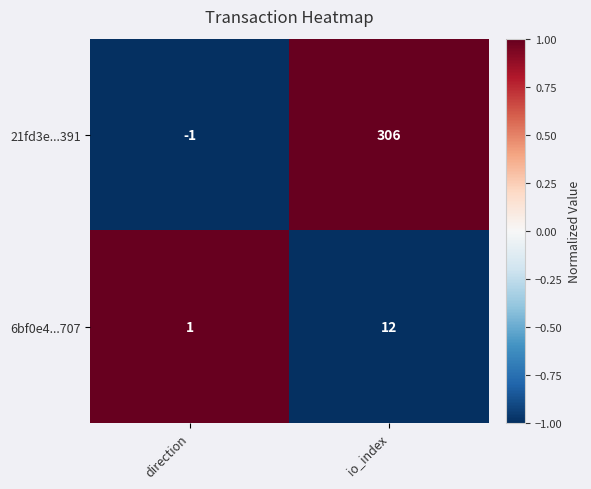

At io_index, list the series in order from largest to smallest.

21fd3e...391, 6bf0e4...707